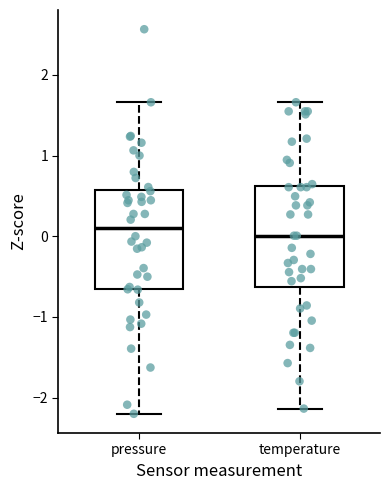

Where is the lower edge of the box for pressure on the y-axis? The values are not printed on the chart, so give them approximately, as read against the axis.

-0.7